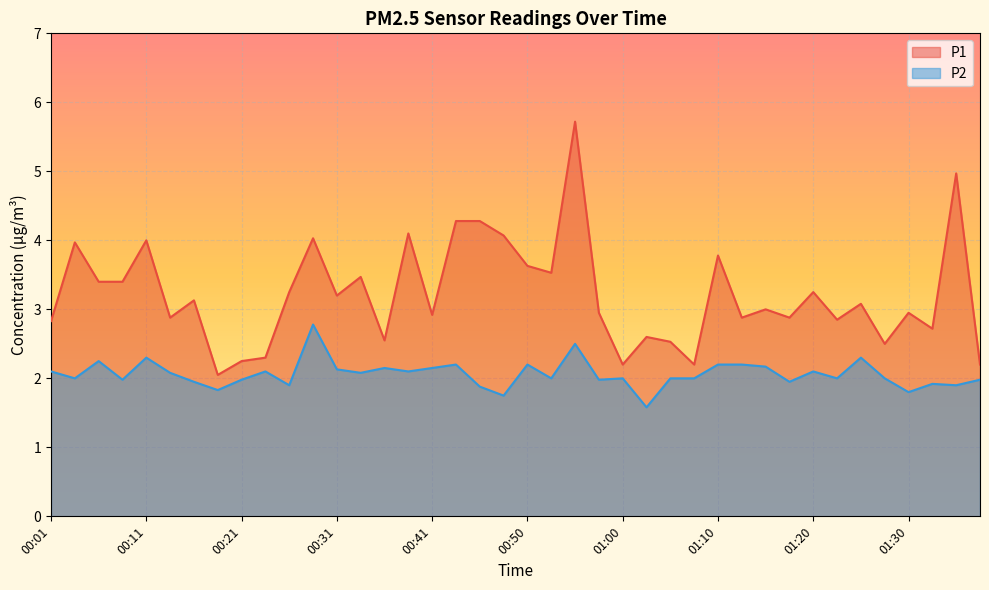

Where is P2 nearest to the value 2?

00:04